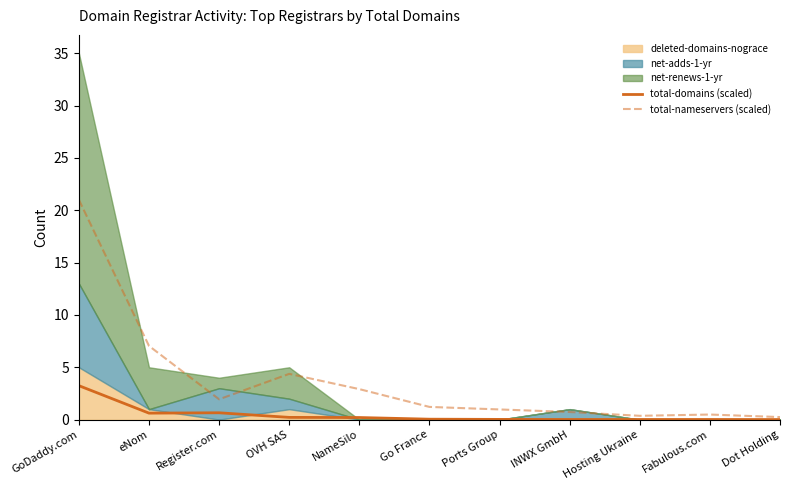

At which label is total-nameservers (scaled) closest to 10?

eNom